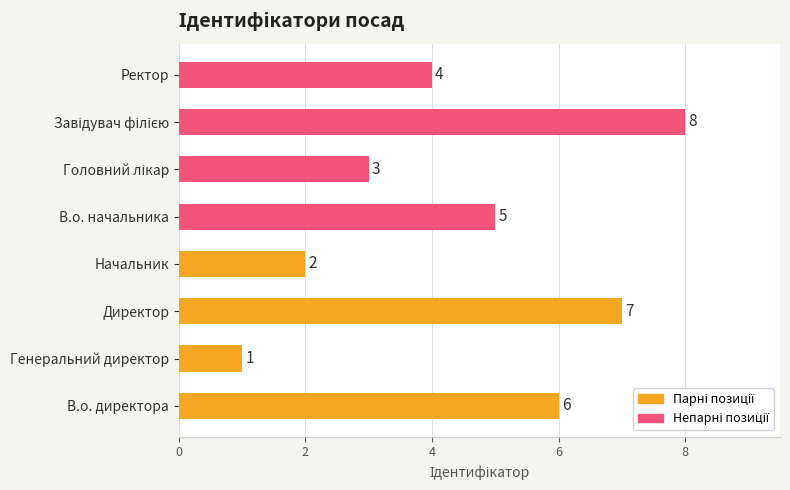

How many data points in В.о. директора / Головний лікар / Завідувач філією / Ректор are less than 6?

2